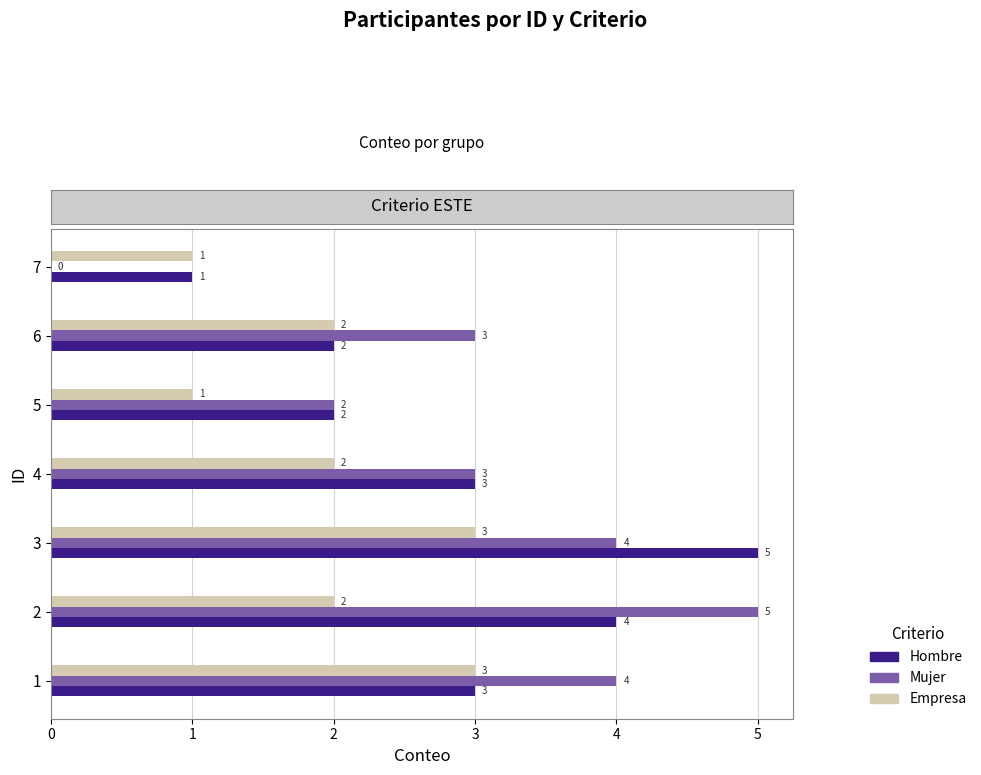

Between 3 and 6, which series saw the biggest shift?

Hombre